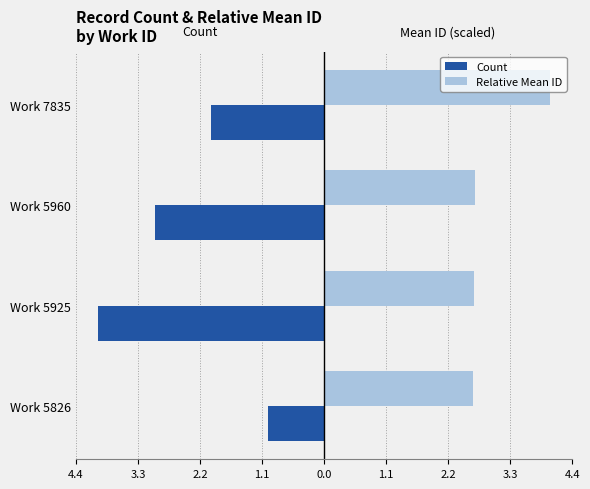

What is the average value of the Relative Mean ID series?

3.0